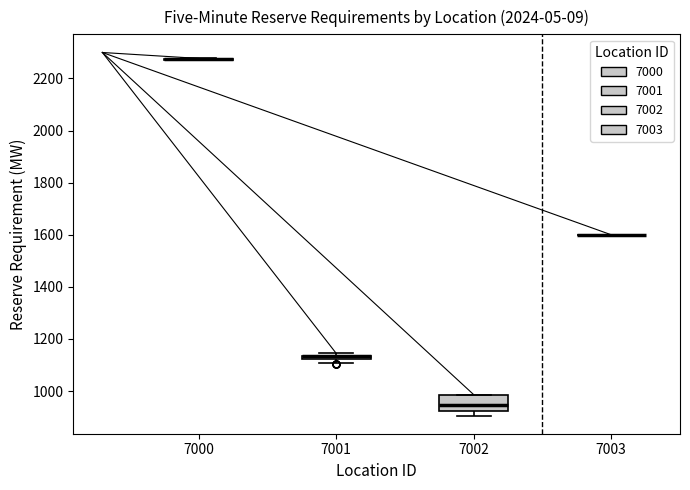

Where is the lower edge of the box at x = 7002 on the y-axis? The values are not printed on the chart, so give them approximately, as read against the axis.

920